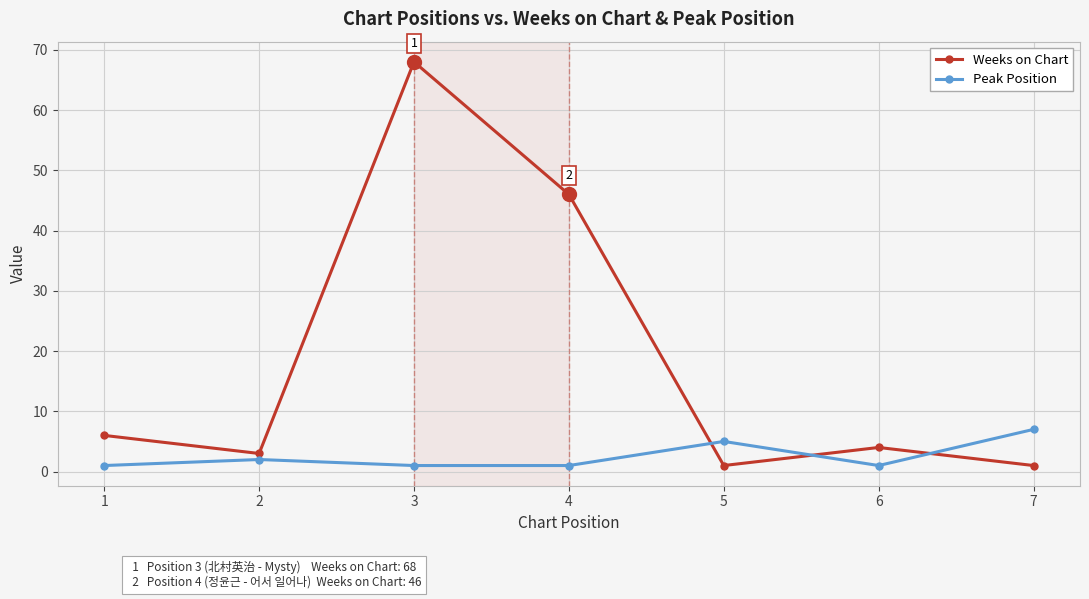

How many times do Peak Position and Weeks on Chart cross each other?

3